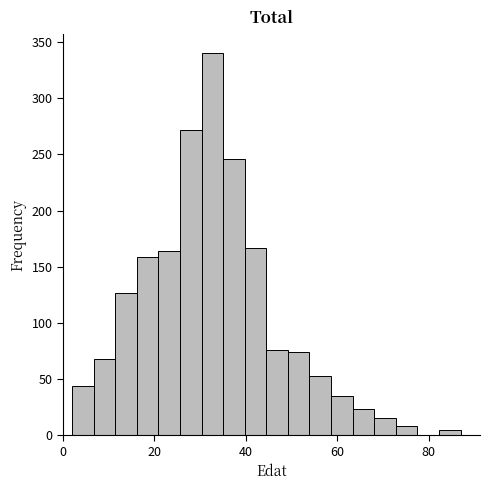

Around what value on the x-axis is the tallest bar? Give the approximate position of its centre, as read against the axis.

32